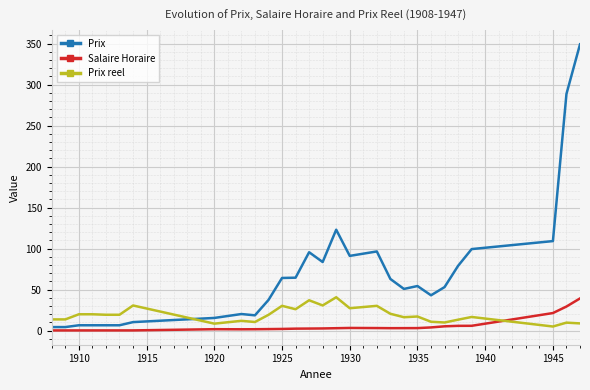

What is the difference between the maximum and minimum values in the Salaire Horaire series?

39.0